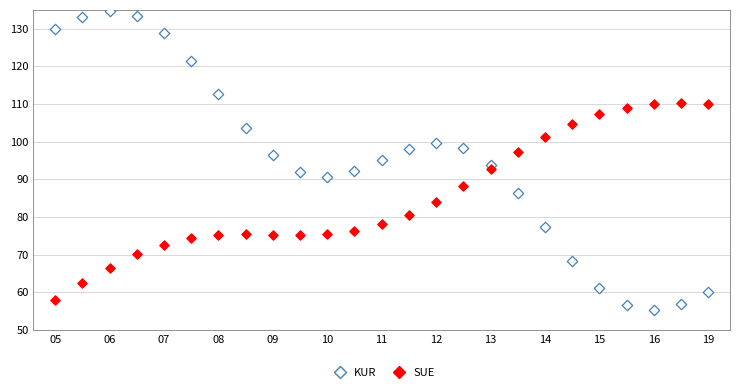

What are all the series names shown in the legend?

KUR, SUE